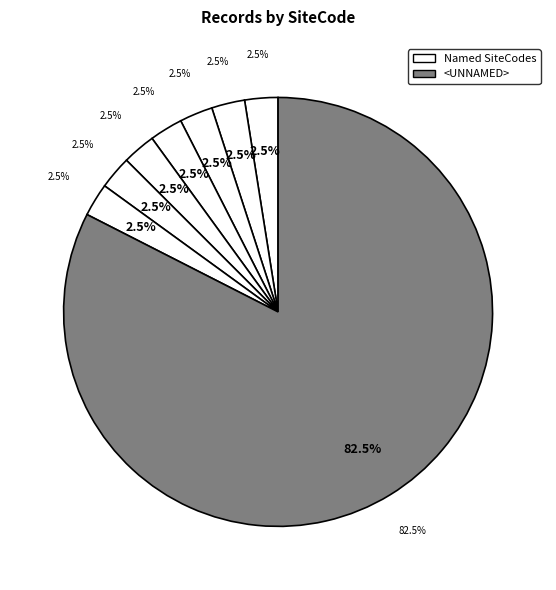

Approximately how many times larger is the value at LST NOOS2 compared to PRO CURTR01?

1.0